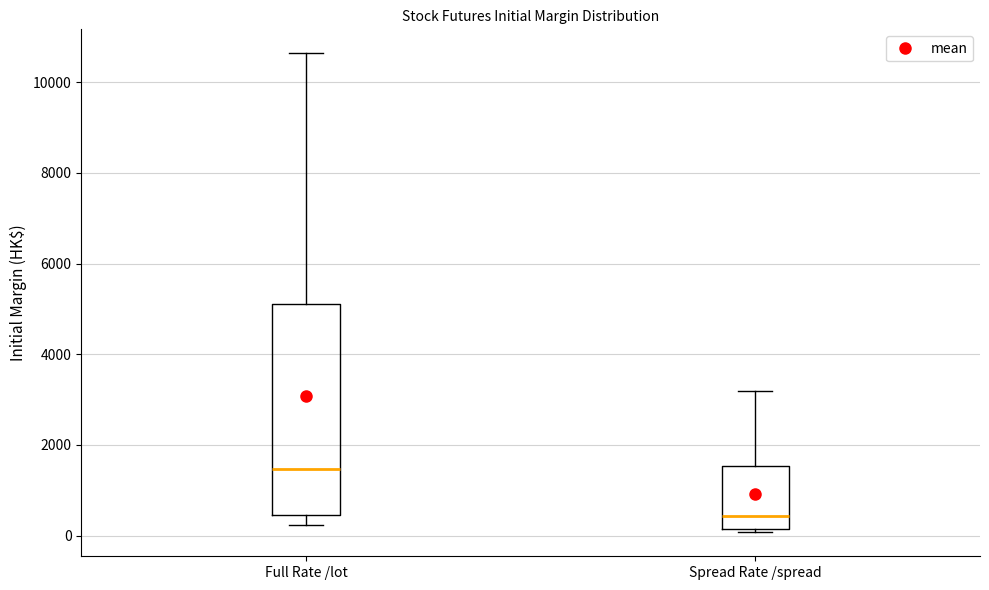

Which box is the tallest, from its lower edge to its upper edge?

Full Rate /lot